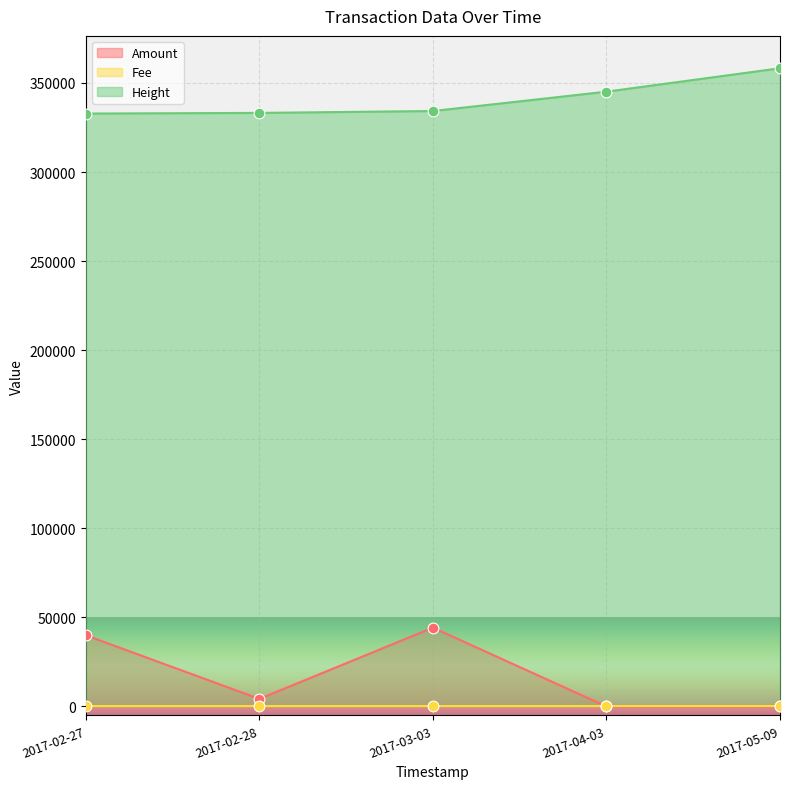

At how many categories does at least one series exceed 28596?

5